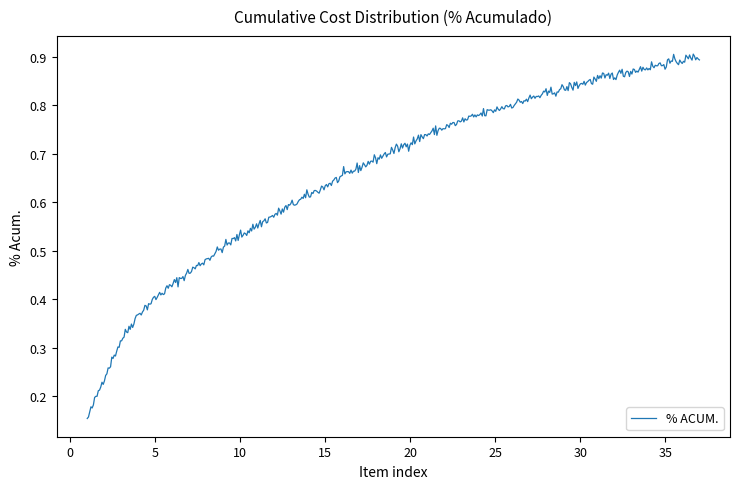

Rank the categories by value from lowest to highest.

0, 1, 2, 3, 4, 5, 6, 7, 8, 9, 10, 11, 12, 13, 14, 15, 16, 17, 18, 19, 20, 21, 22, 23, 24, 25, 26, 27, 28, 29, 30, 31, 32, 33, 34, 35, 36